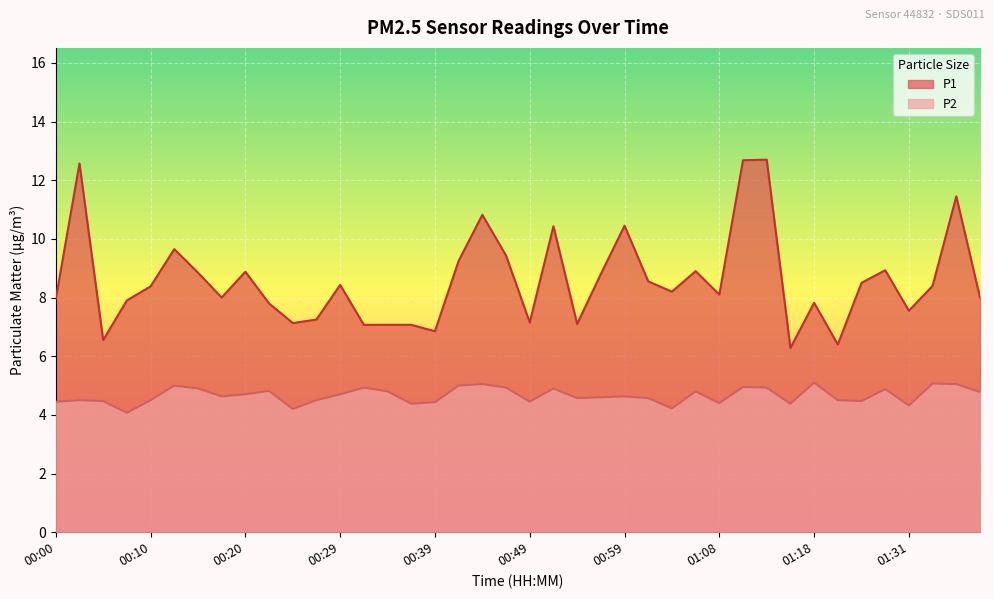

What is the minimum value shown in the chart?

4.1